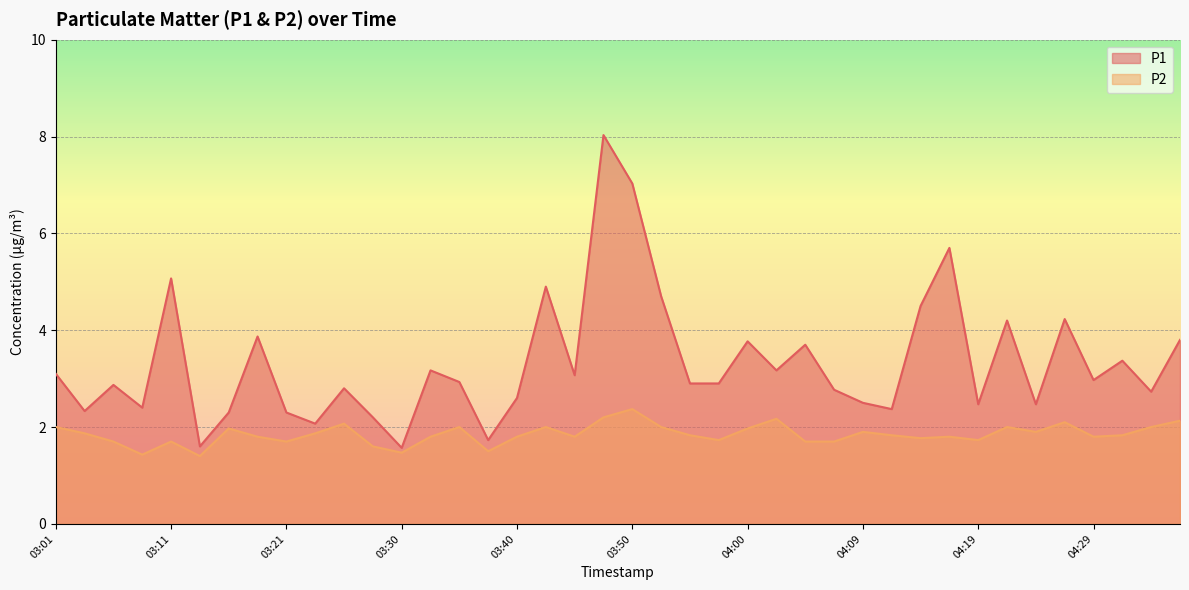

What is the smallest value displayed?

1.4